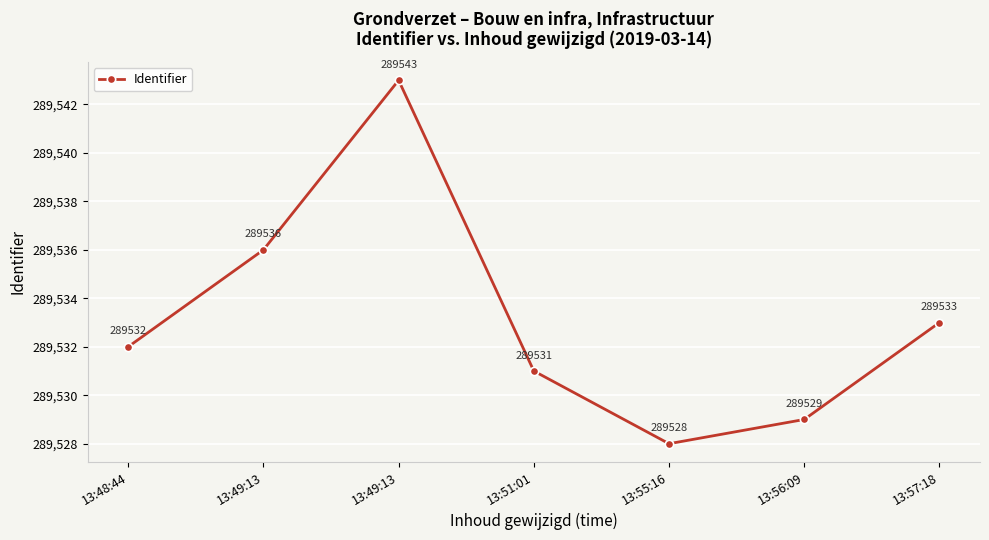

How many categories are shown in the chart?

7